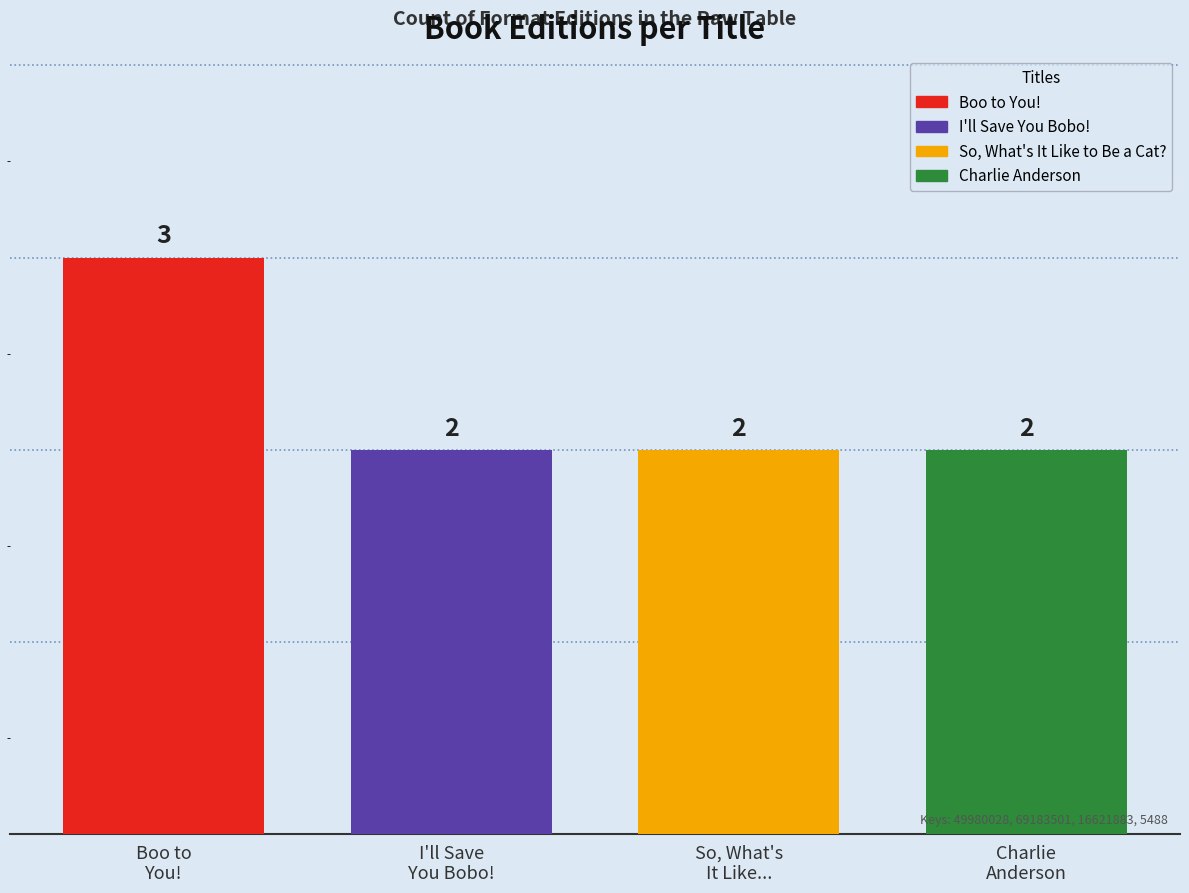

Which series has the largest range (max minus min)?

Boo to You!